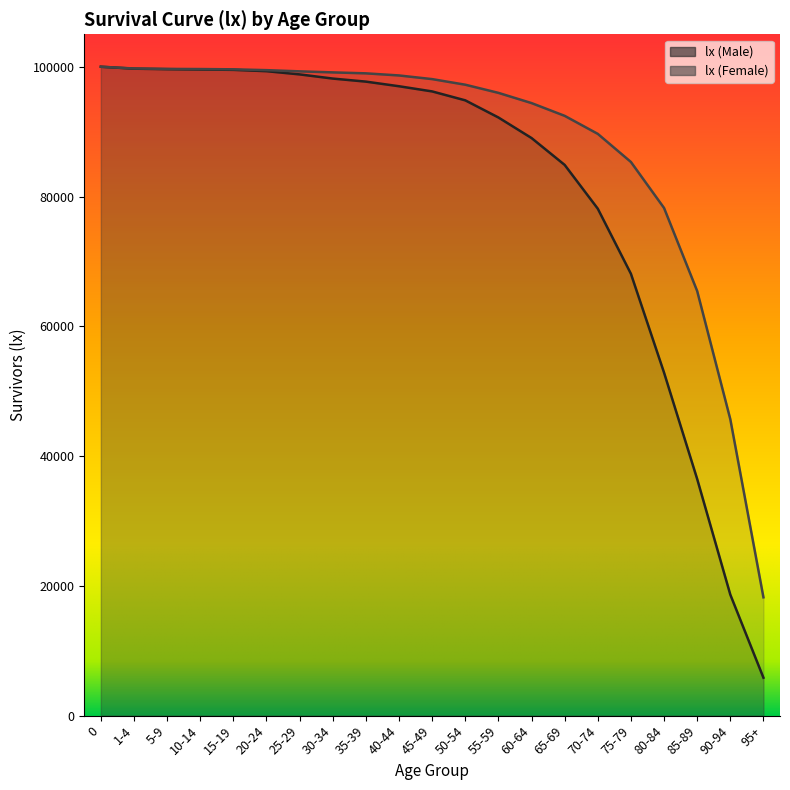

What is the difference between the second highest and second lowest values in the lx (Female) series?

54051